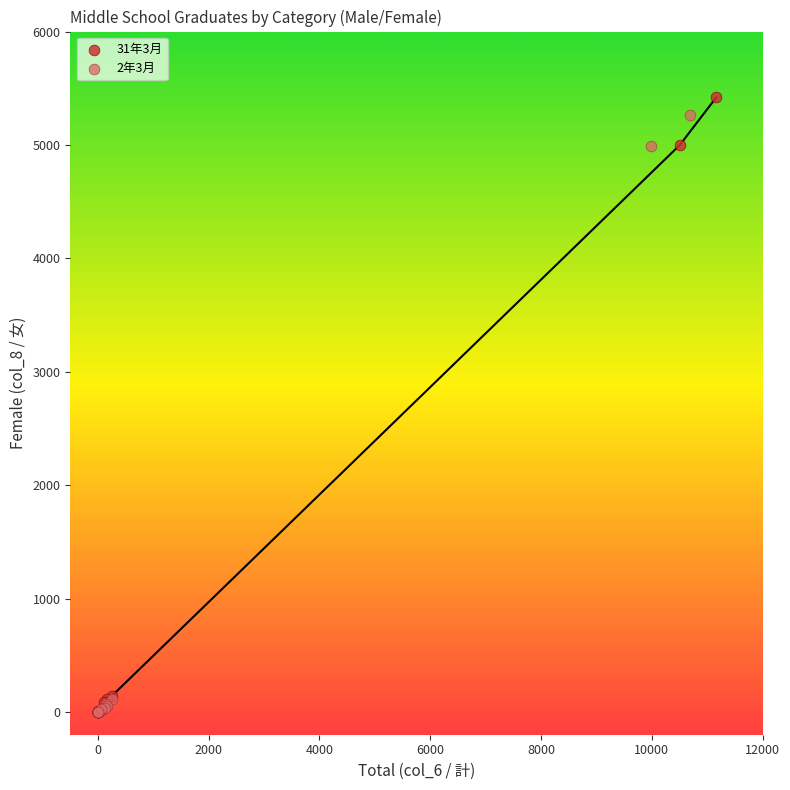

Which series has the widest spread of Y values?

31年3月